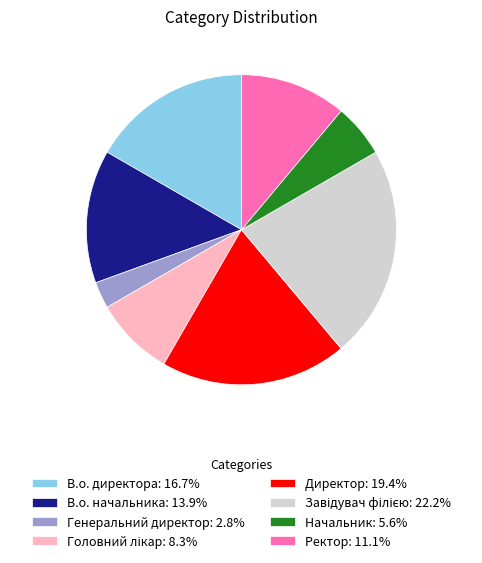

Count the number of slices in the pie.

8